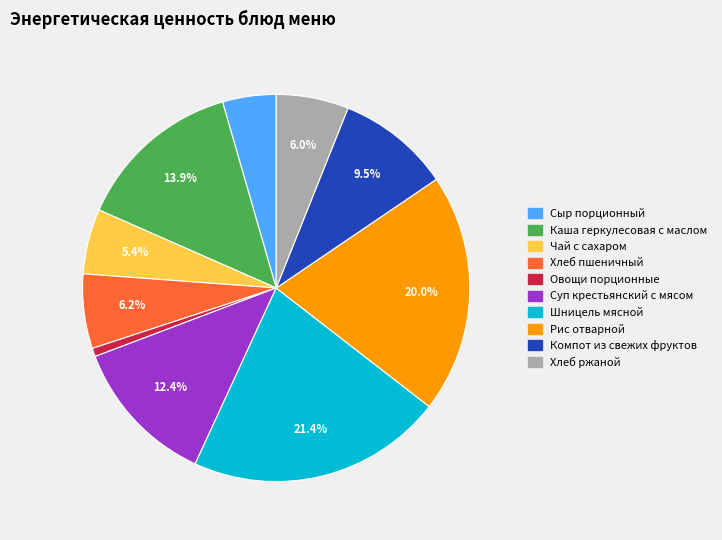

Which has a higher value, Рис отварной or Хлеб пшеничный?

Рис отварной